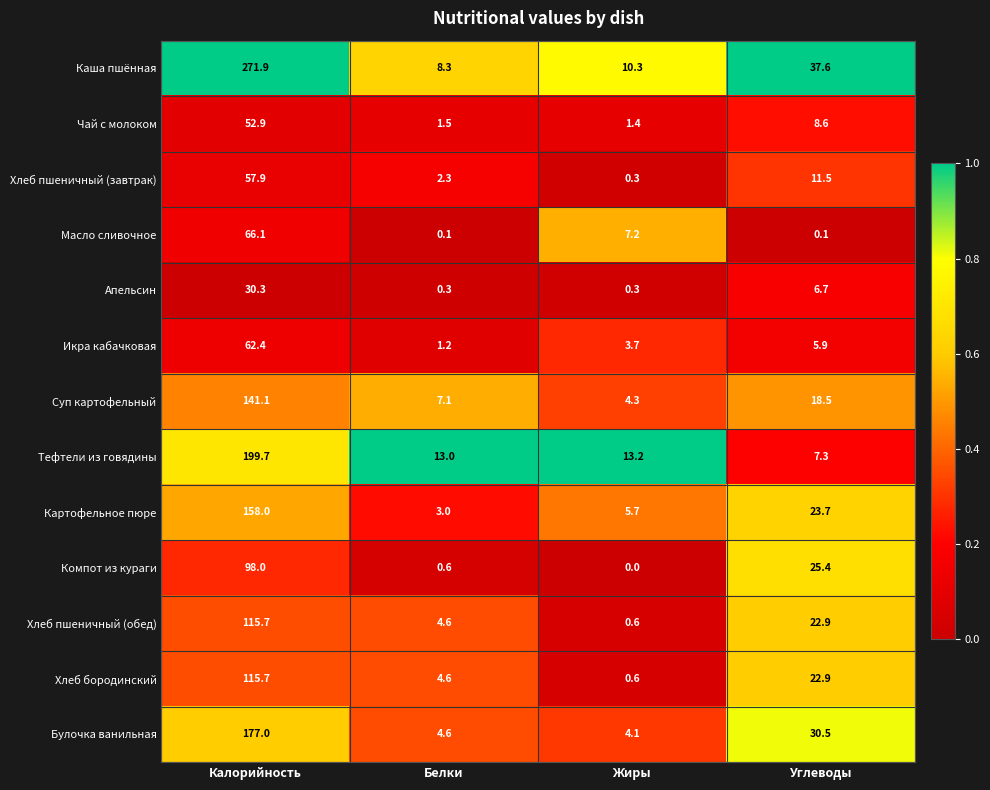

Between Белки and Жиры, which series saw the biggest shift?

Масло сливочное